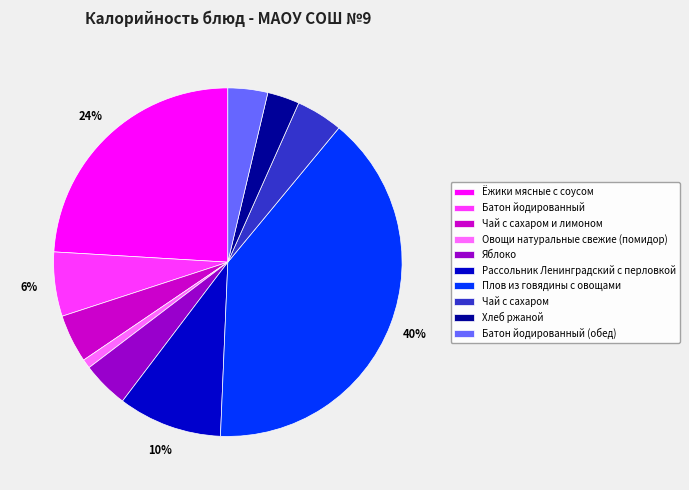

What percentage is the Батон йодированный slice, to the nearest percent?

6%